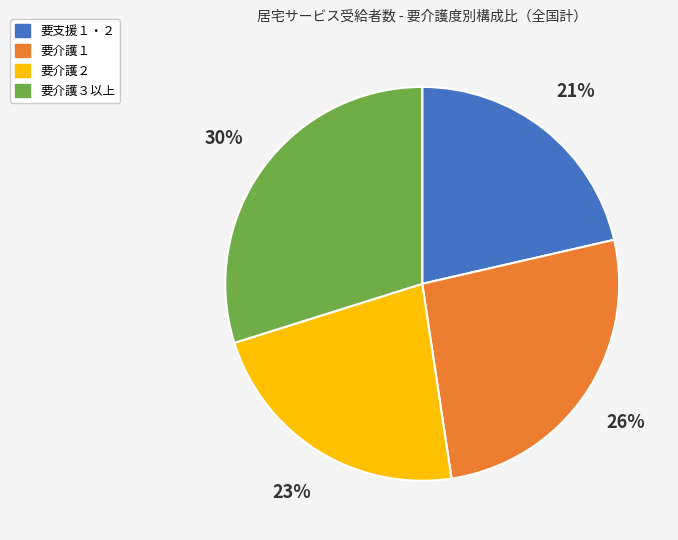

To the nearest percent, what is the average slice percentage?

25%